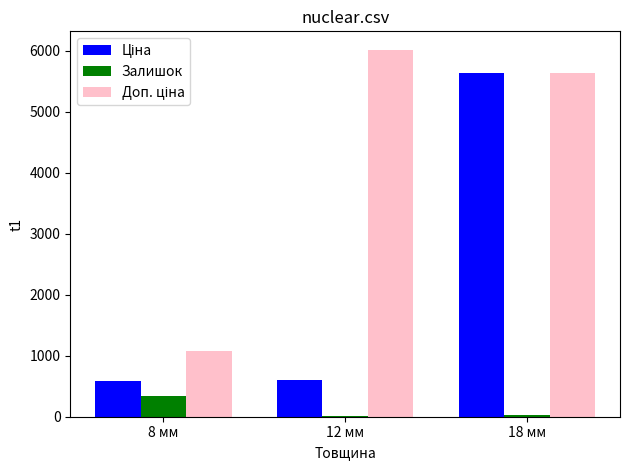

At which category is the sum across all series the highest?

18 мм